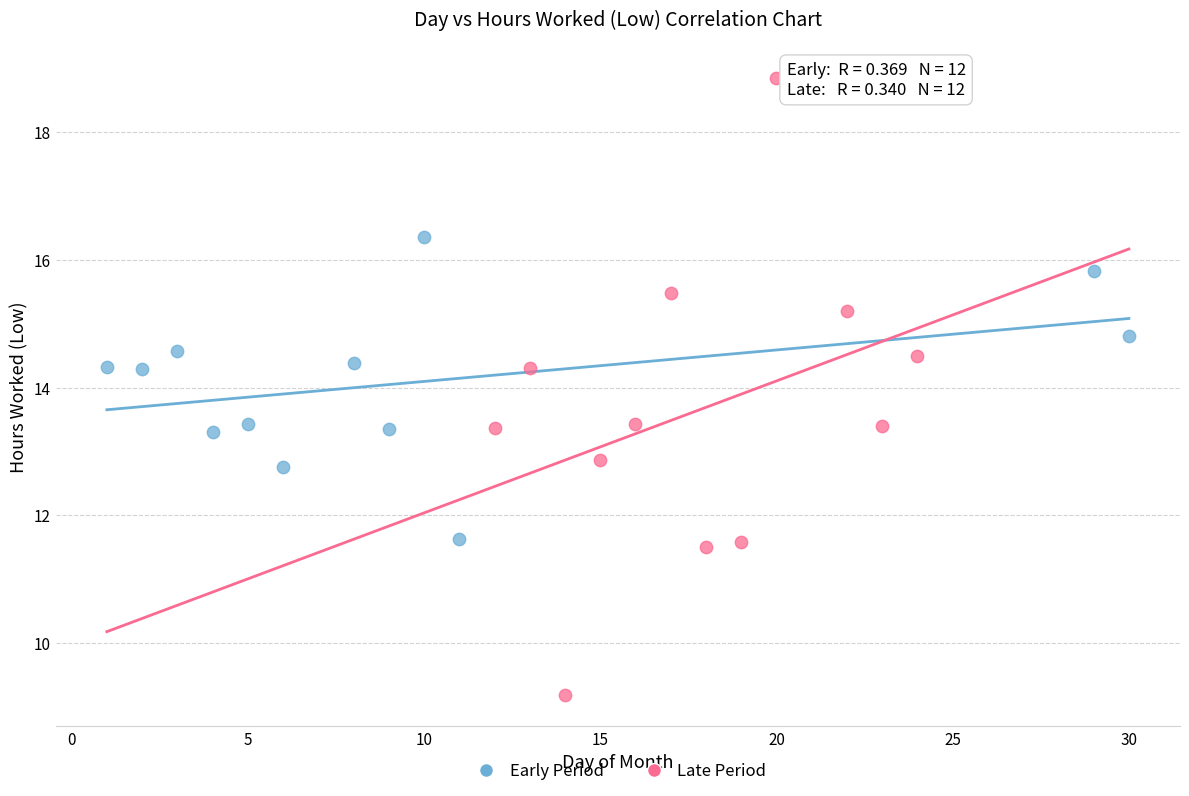

Which series has the widest spread of Y values?

Late Period